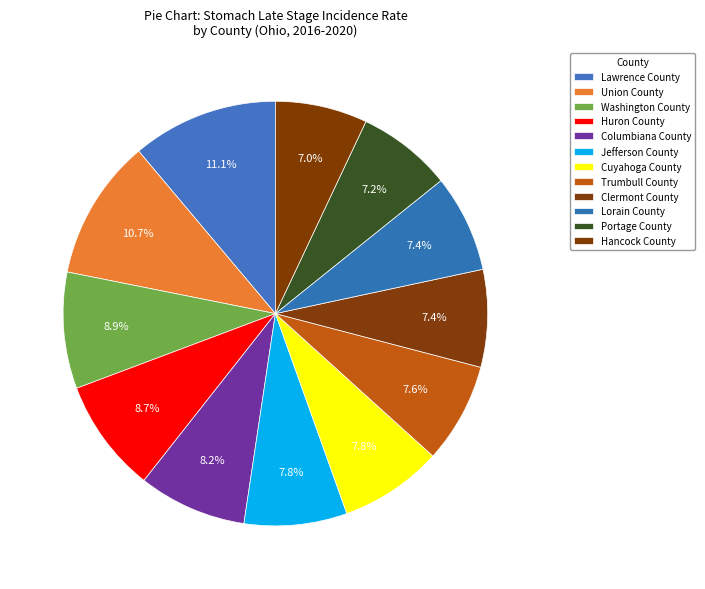

Combined, do Jefferson County and Columbiana County account for over 50%?

No